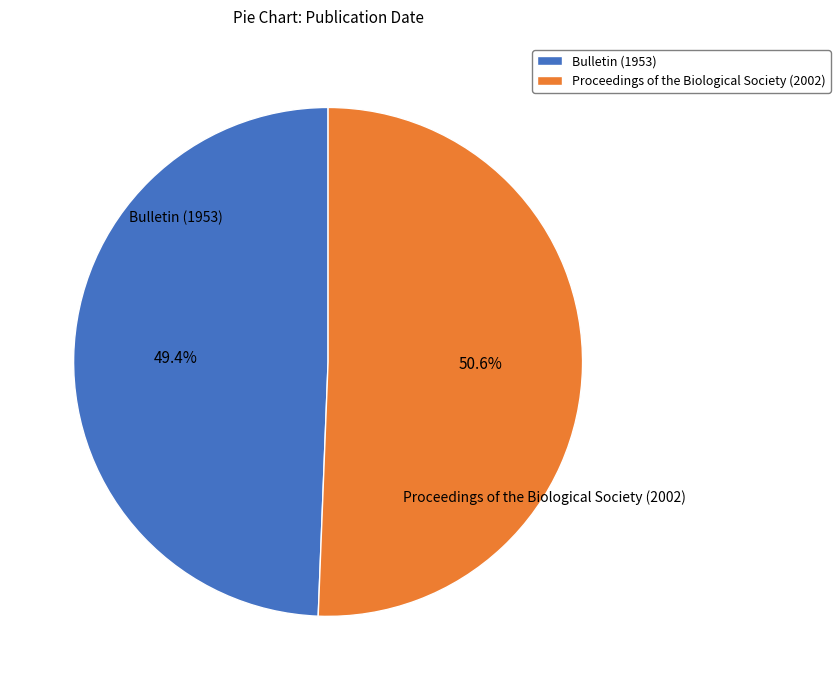

What percentage is the Bulletin (1953) slice, to the nearest percent?

49%